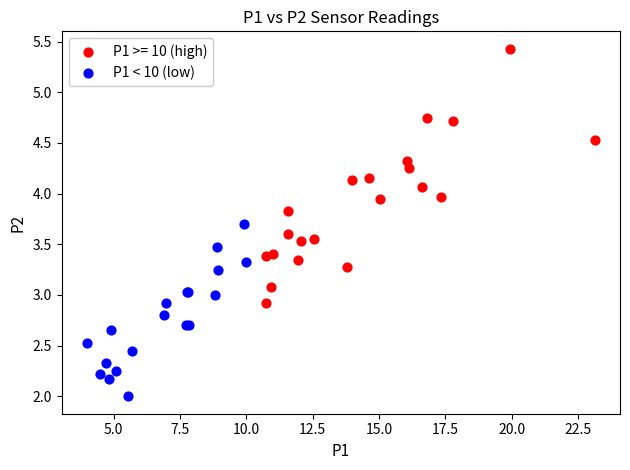

Which series contains the highest Y value?

P1 >= 10 (high)